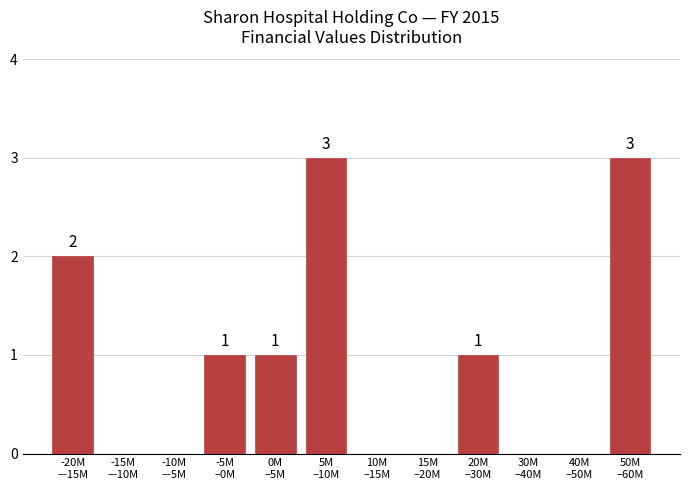

What is the greatest value displayed?

3